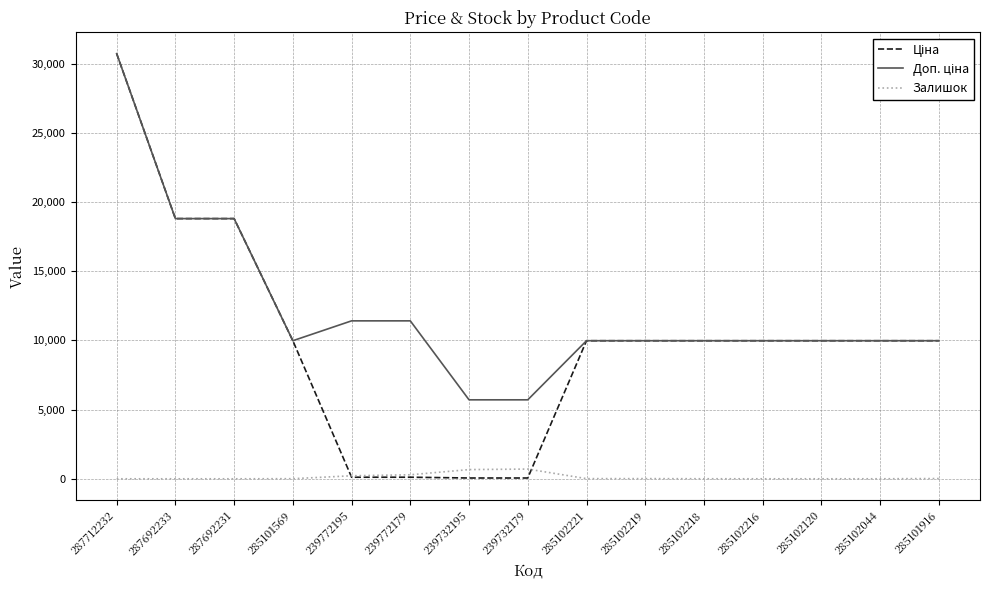

At which category does the chart reach its peak across all series?

287712232